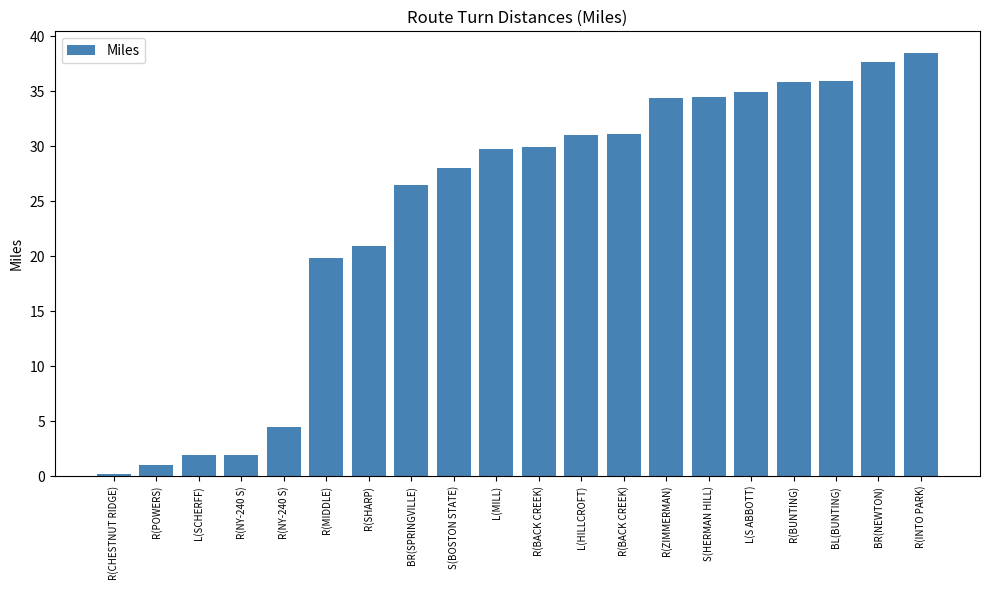

How many data points does each series have?

20